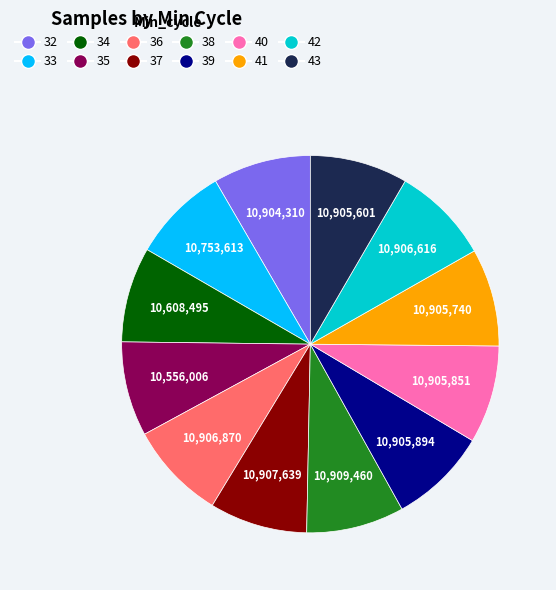

True or false: 41 accounts for 8% of the total.

True